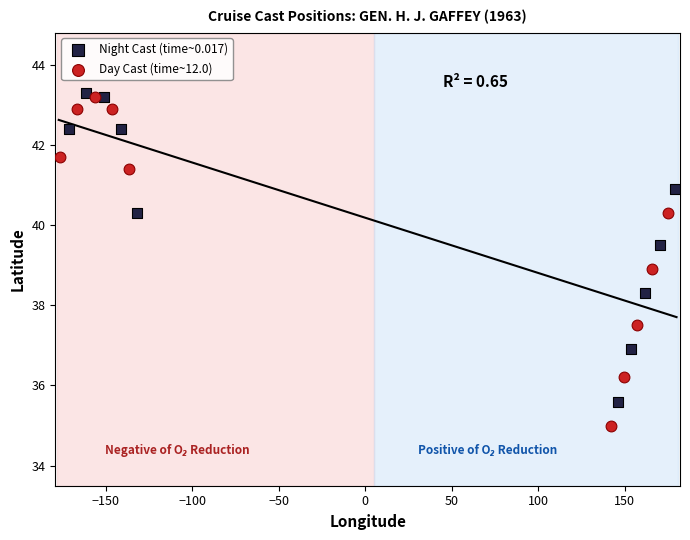

Which series reaches the minimum Y coordinate?

Day Cast (time~12.0)